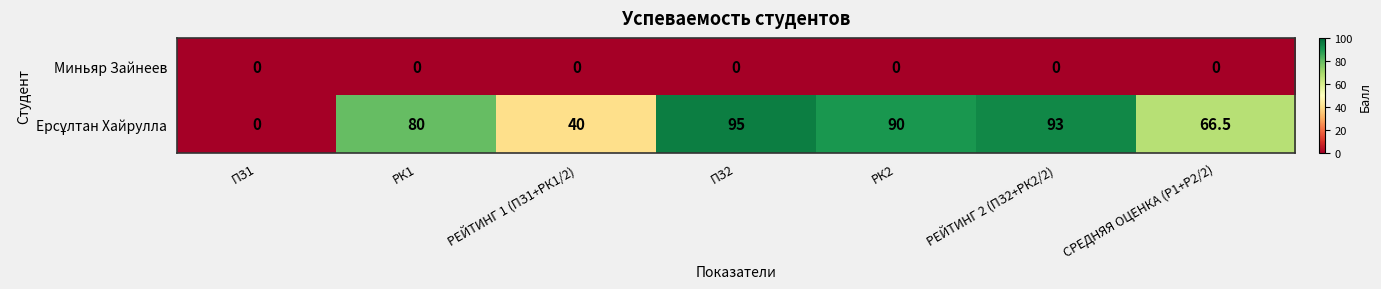

Is it true that Миньяр Зайнеев equals 0.0 at ПЗ2?

True